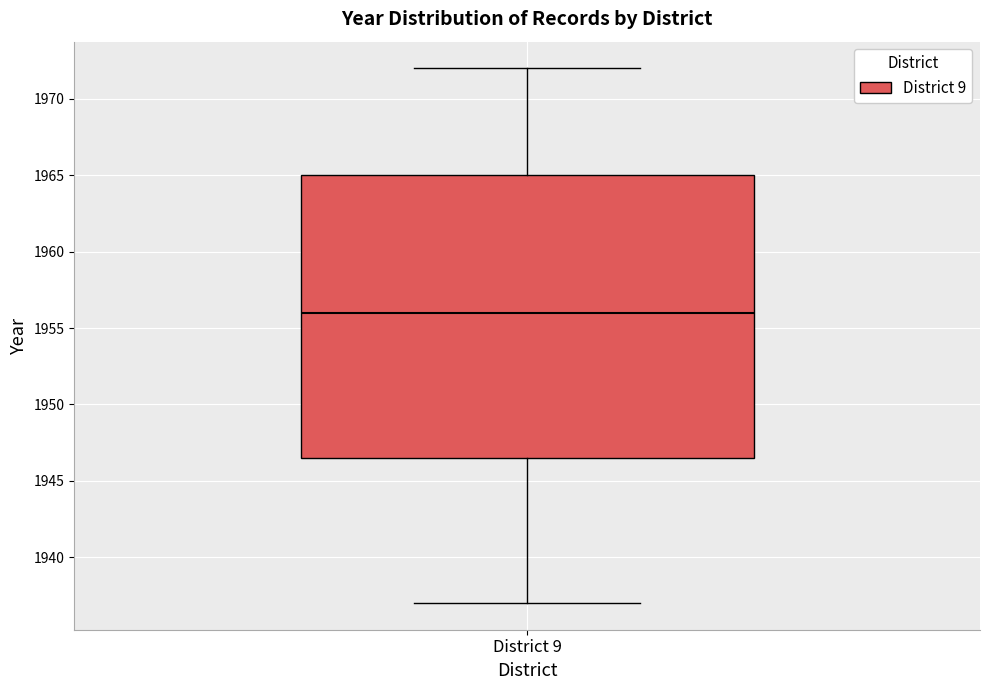

Transcribe this box plot: give where the median line is, the range the box spans, and where the two whiskers end, as read against the y-axis. The values are not printed on the chart, so give them approximately, as read against the axis.

median 1956.0, box 1946.5 to 1965.0, whiskers 1937.0 to 1972.0